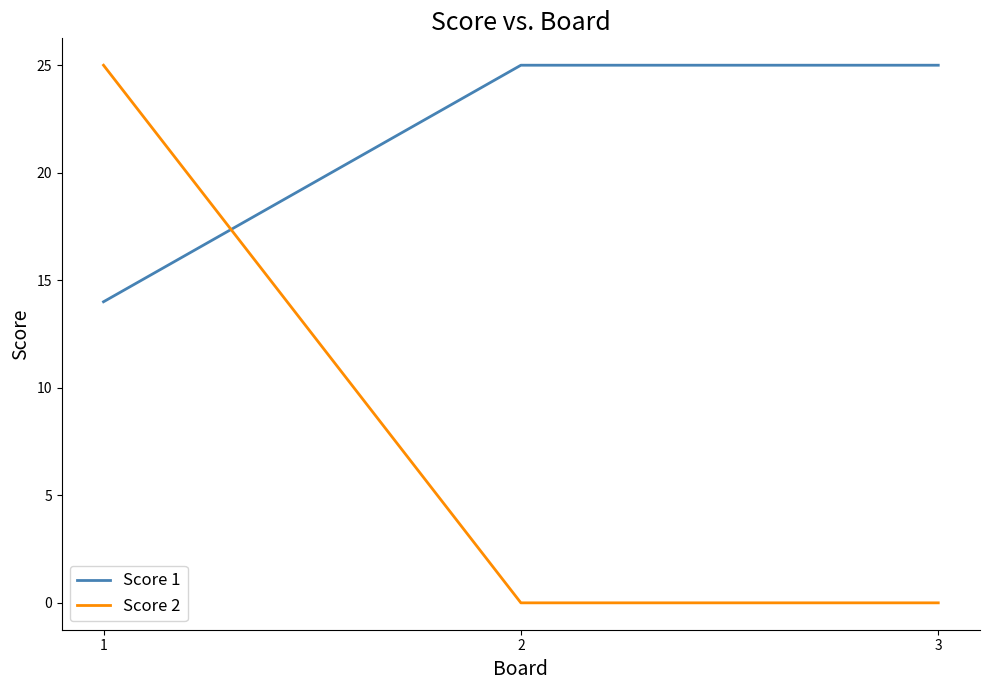

How many series are shown in this chart?

2